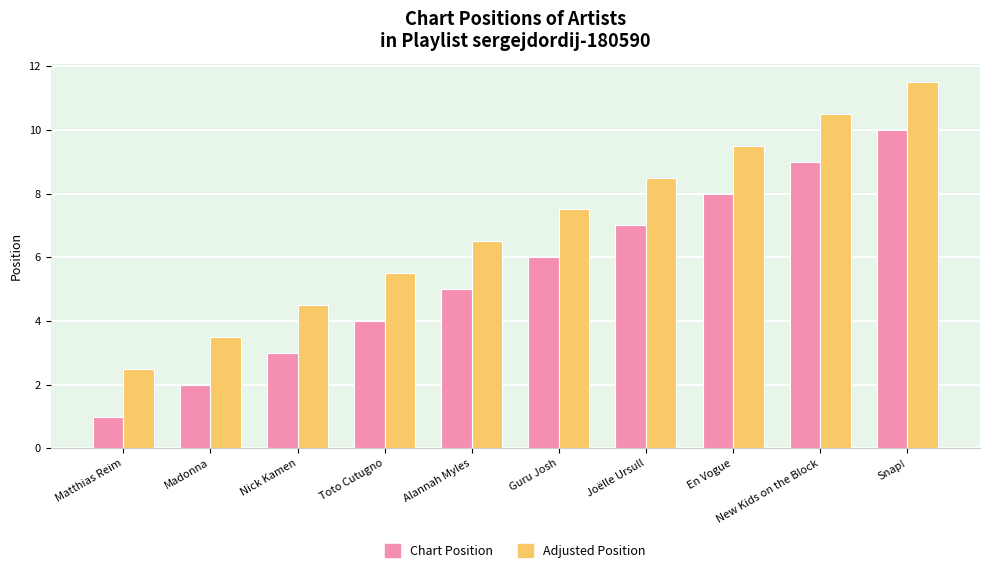

True or false: Chart Position has a value of 1.0 at Matthias Reim.

True